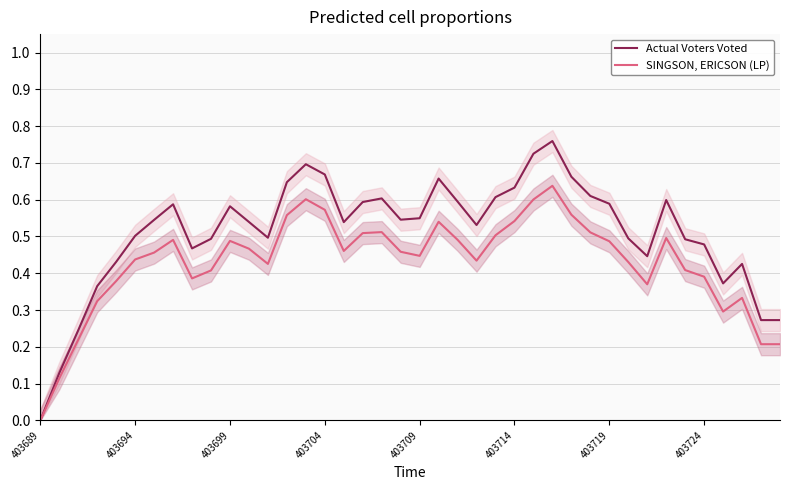

Which series changed the most between 403704 and 17?

Actual Voters Voted